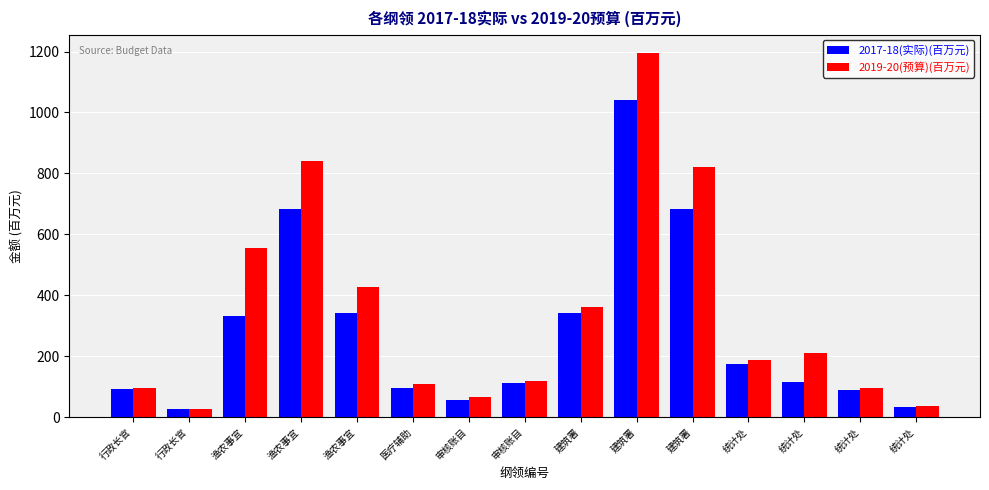

At which category is the sum across all series the highest?

建筑署